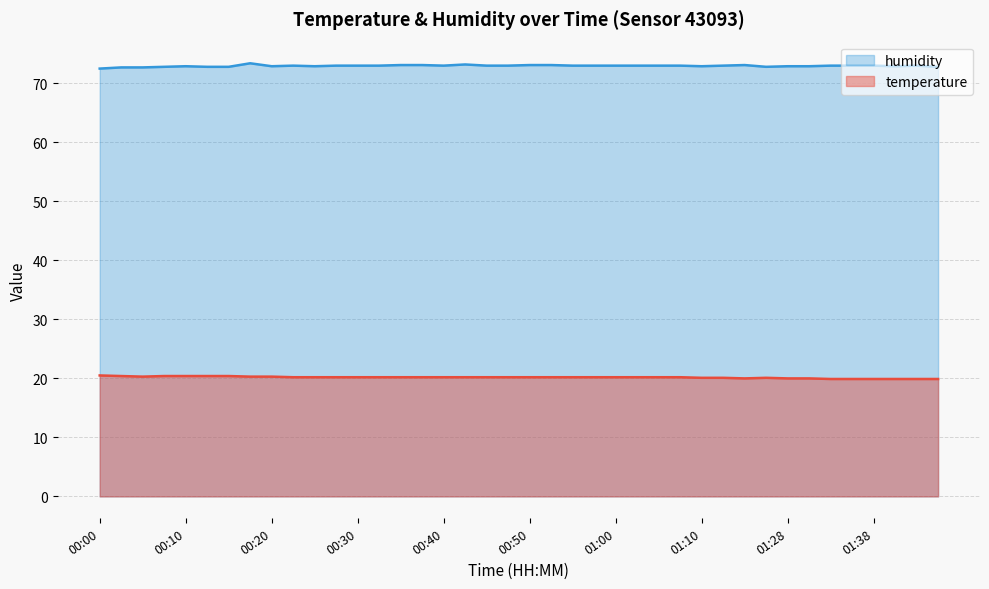

What is the value of the humidity point at the 9th from the left?

72.9